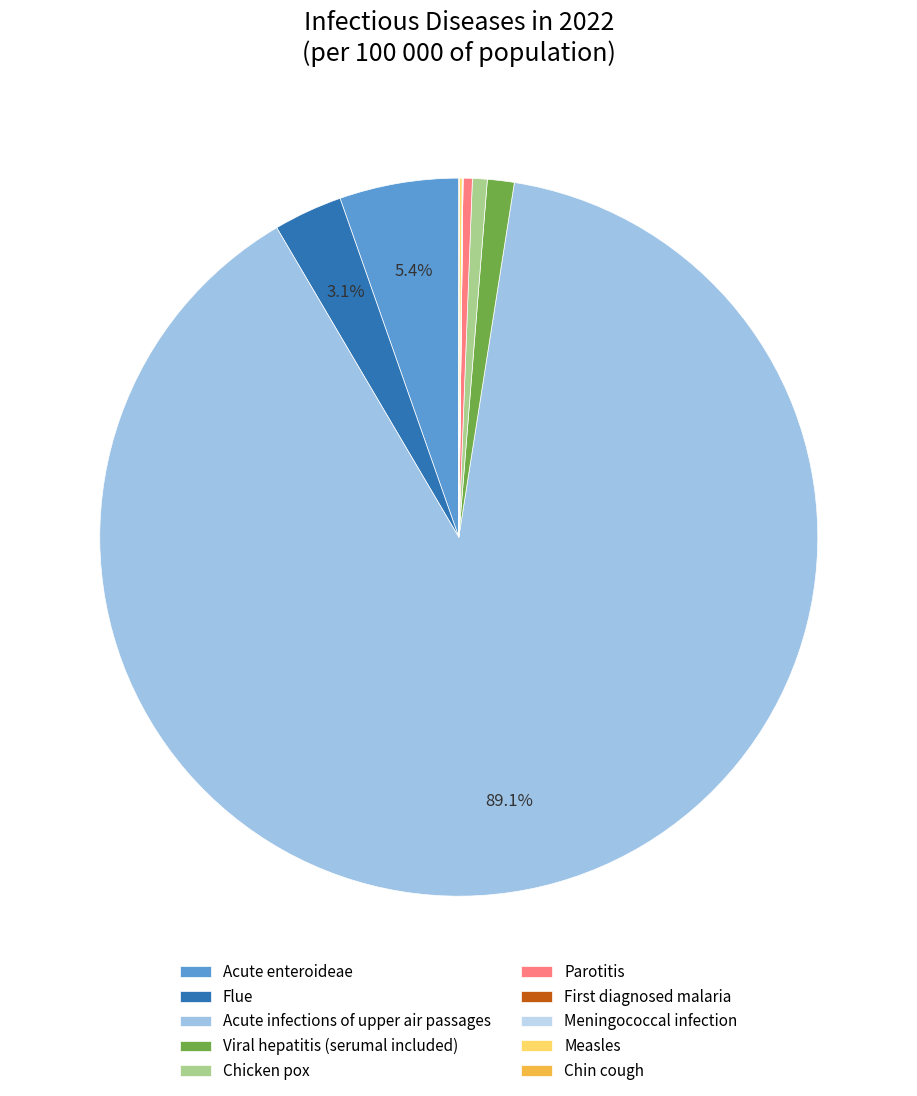

Does Acute infections of upper air passages represent more than half of the total?

Yes